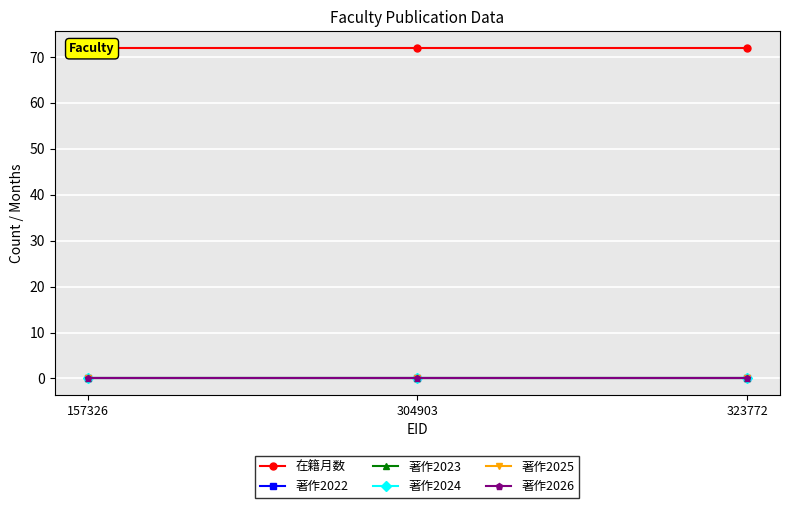

Count the number of data series in this chart.

6